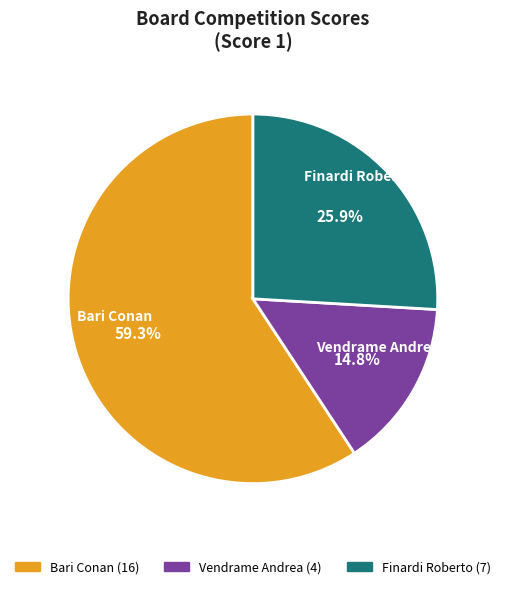

How many slices are in this pie chart?

3